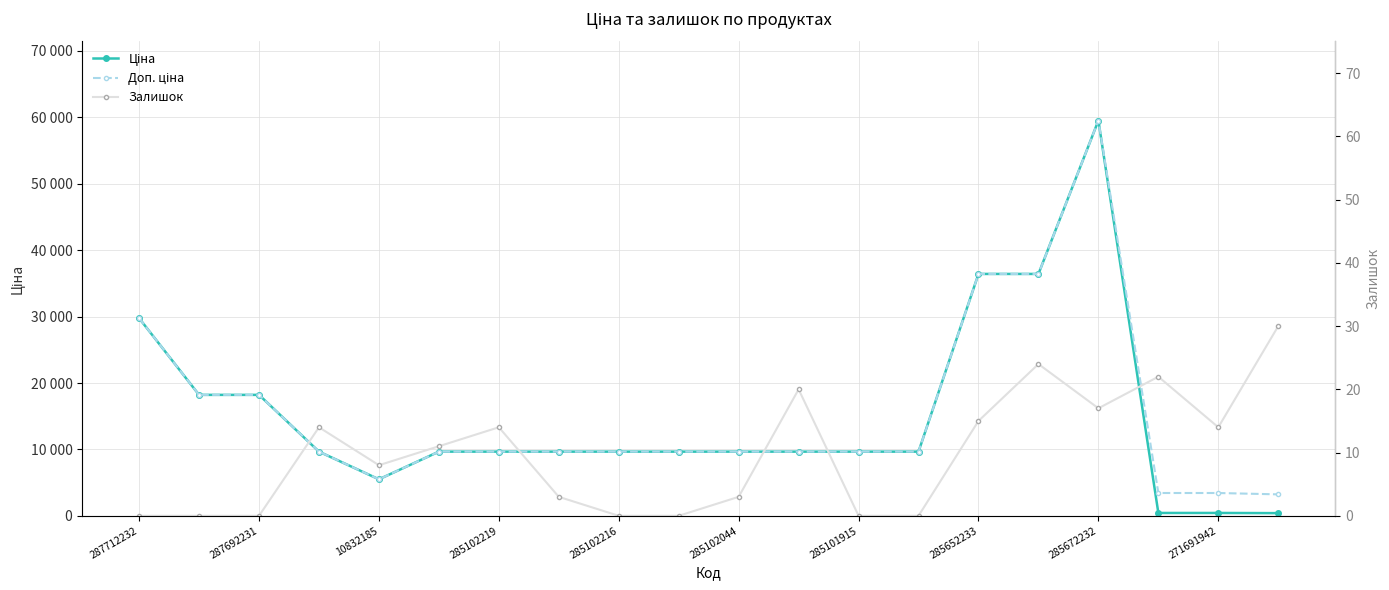

Is the value of Залишок at 271691942 greater than the value of Доп. ціна at 16?

No